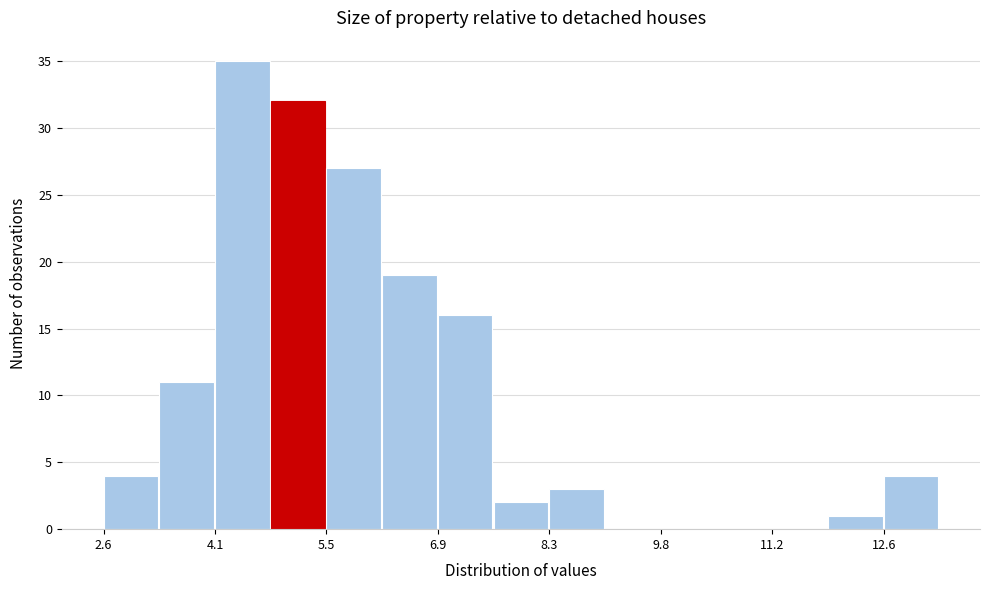

Read against the x-axis, roughly where is the centre of the tallest bar?

4.4